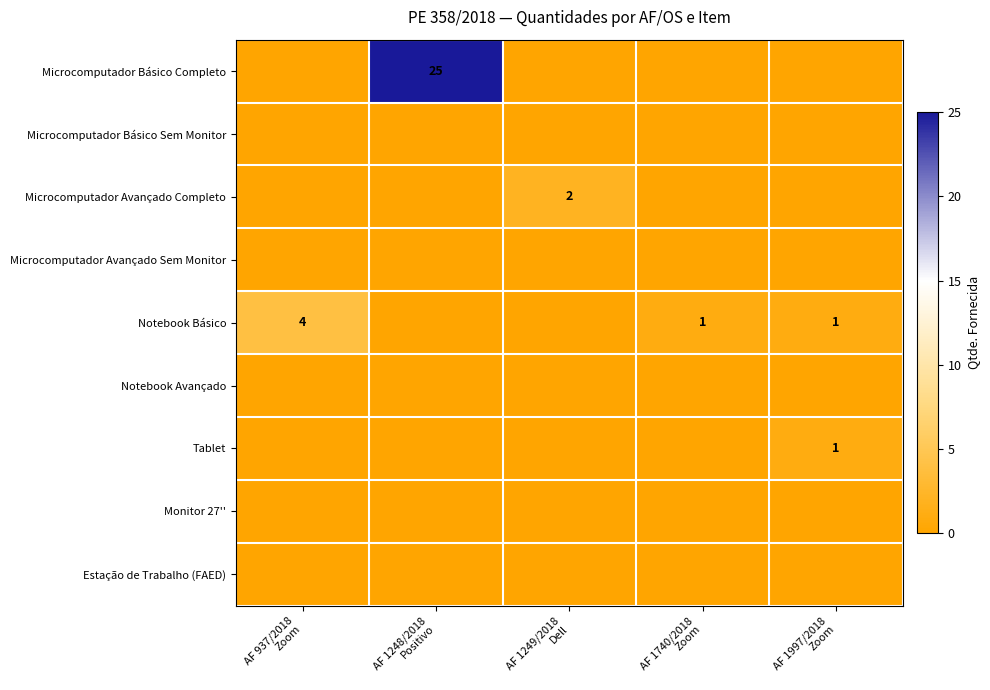

Which category has the lowest value in the Notebook Básico series?

AF 1248/2018 Positivo